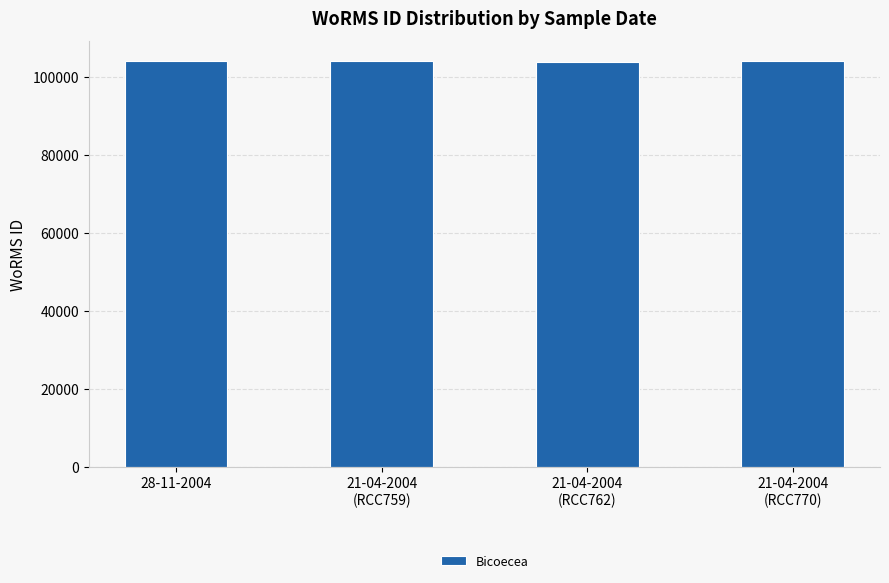

What is the label of the 1st bar from the left?

28-11-2004